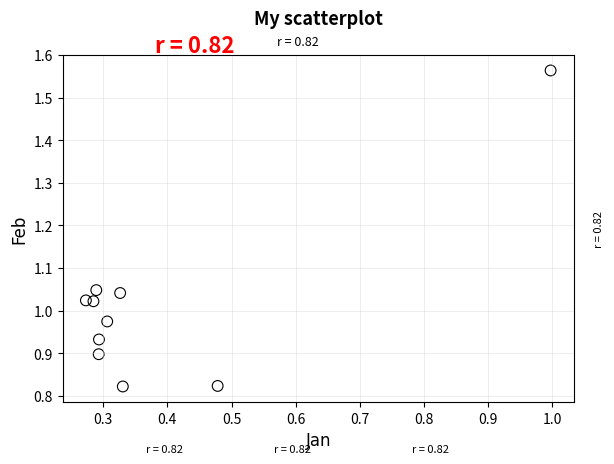

What is the range of X values (max minus min)?

0.7